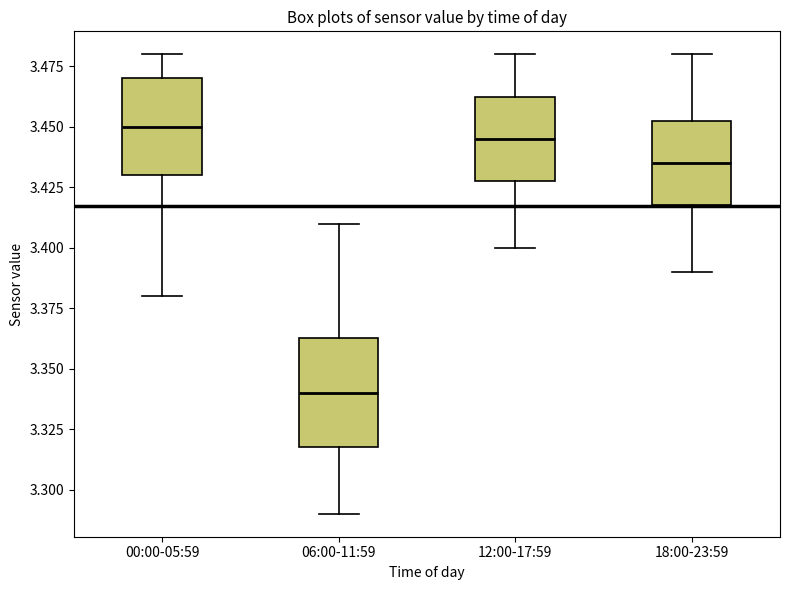

Reading left to right, read every box against the y-axis: the position of its median line, the range the box covers, and the ends of its whiskers. The values are not printed on the chart, so give them approximately, as read against the axis.

00:00-05:59: median 3.450, box 3.430 to 3.470, whiskers 3.380 to 3.480
06:00-11:59: median 3.340, box 3.320 to 3.365, whiskers 3.290 to 3.410
12:00-17:59: median 3.445, box 3.430 to 3.465, whiskers 3.400 to 3.480
18:00-23:59: median 3.435, box 3.420 to 3.455, whiskers 3.390 to 3.480